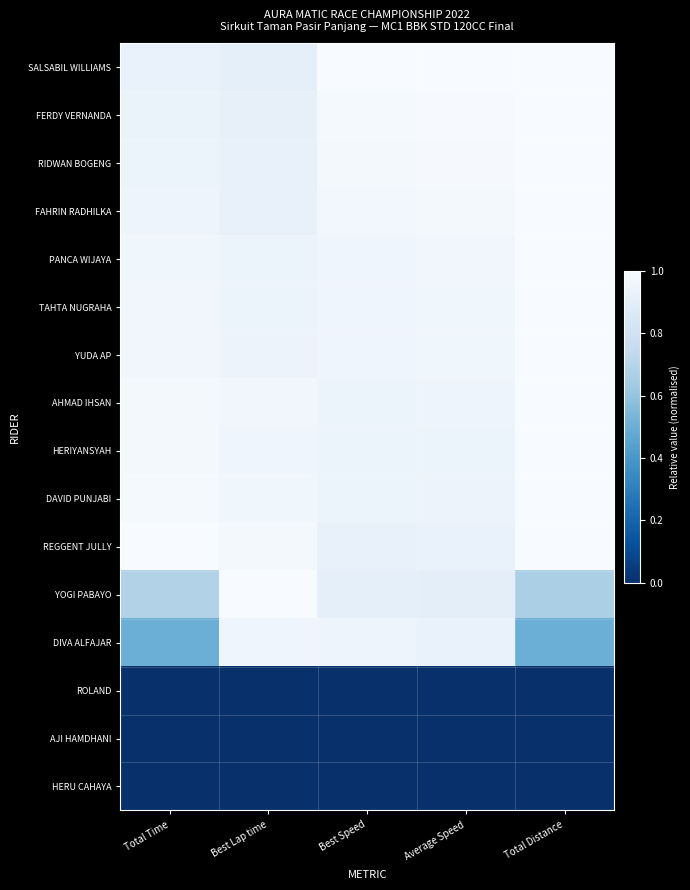

Reading left to right, extract all data points from this chart.

SALSABIL WILLIAMS: Total Time=0.9	Best Lap time=0.9	Best Speed=1.0	Average Speed=1.0	Total Distance=1.0
FERDY VERNANDA: Total Time=0.9	Best Lap time=0.9	Best Speed=1.0	Average Speed=1.0	Total Distance=1.0
RIDWAN BOGENG: Total Time=0.9	Best Lap time=0.9	Best Speed=1.0	Average Speed=1.0	Total Distance=1.0
FAHRIN RADHILKA: Total Time=1.0	Best Lap time=0.9	Best Speed=1.0	Average Speed=1.0	Total Distance=1.0
PANCA WIJAYA: Total Time=1.0	Best Lap time=0.9	Best Speed=1.0	Average Speed=1.0	Total Distance=1.0
TAHTA NUGRAHA: Total Time=1.0	Best Lap time=0.9	Best Speed=1.0	Average Speed=1.0	Total Distance=1.0
YUDA AP: Total Time=1.0	Best Lap time=0.9	Best Speed=1.0	Average Speed=1.0	Total Distance=1.0
AHMAD IHSAN: Total Time=1.0	Best Lap time=1.0	Best Speed=0.9	Average Speed=0.9	Total Distance=1.0
HERIYANSYAH: Total Time=1.0	Best Lap time=1.0	Best Speed=0.9	Average Speed=0.9	Total Distance=1.0
DAVID PUNJABI: Total Time=1.0	Best Lap time=1.0	Best Speed=0.9	Average Speed=0.9	Total Distance=1.0
REGGENT JULLY: Total Time=1.0	Best Lap time=1.0	Best Speed=0.9	Average Speed=0.9	Total Distance=1.0
YOGI PABAYO: Total Time=0.7	Best Lap time=1.0	Best Speed=0.9	Average Speed=0.9	Total Distance=0.7
DIVA ALFAJAR: Total Time=0.5	Best Lap time=1.0	Best Speed=1.0	Average Speed=0.9	Total Distance=0.5
ROLAND: Total Time=0.0	Best Lap time=0.0	Best Speed=0.0	Average Speed=0.0	Total Distance=0.0
AJI HAMDHANI: Total Time=0.0	Best Lap time=0.0	Best Speed=0.0	Average Speed=0.0	Total Distance=0.0
HERU CAHAYA: Total Time=0.0	Best Lap time=0.0	Best Speed=0.0	Average Speed=0.0	Total Distance=0.0